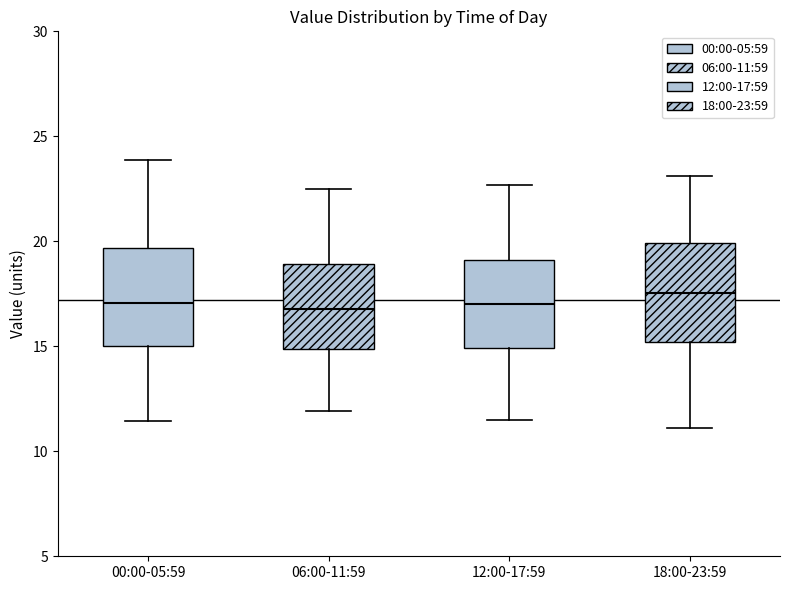

Where is the lower edge of the box for 12:00-17:59 on the y-axis? The values are not printed on the chart, so give them approximately, as read against the axis.

15.0